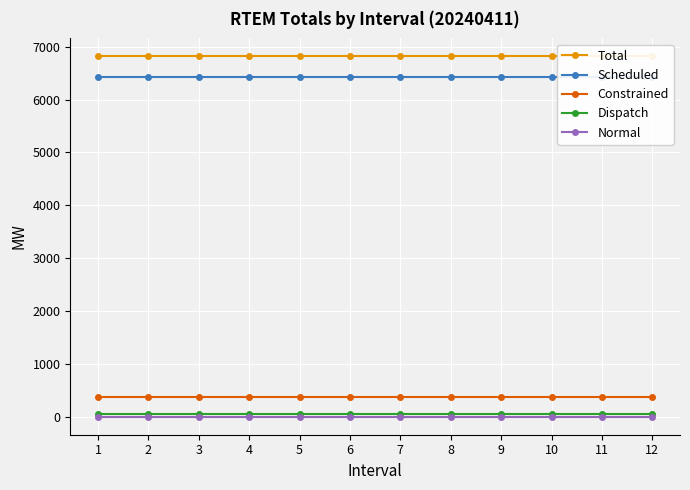

What is the highest value of the Total series?

6816.5